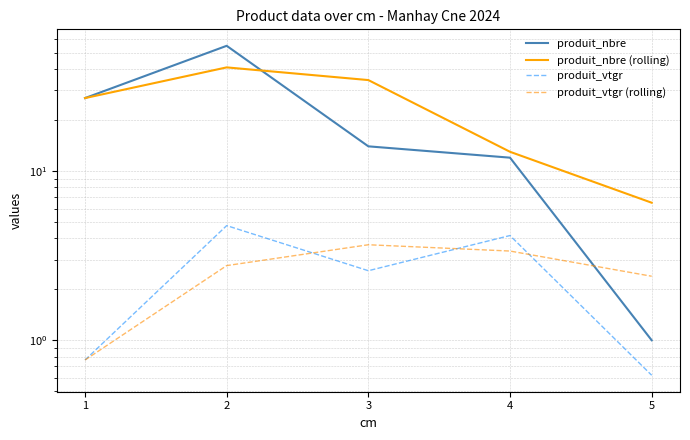

What is the spread (max minus min) of values at 1?

26.2